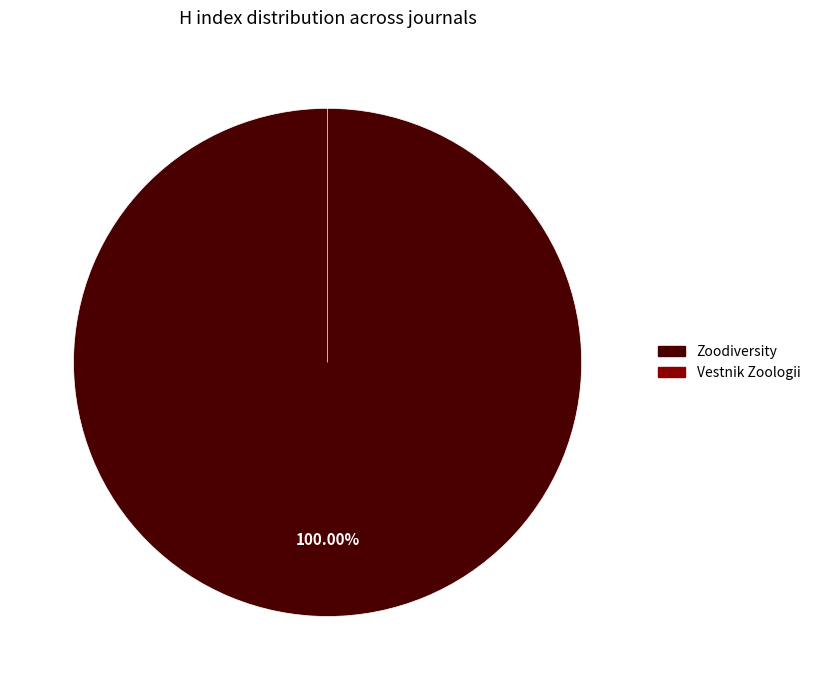

What portion of the pie excludes Vestnik Zoologii?

100.0%